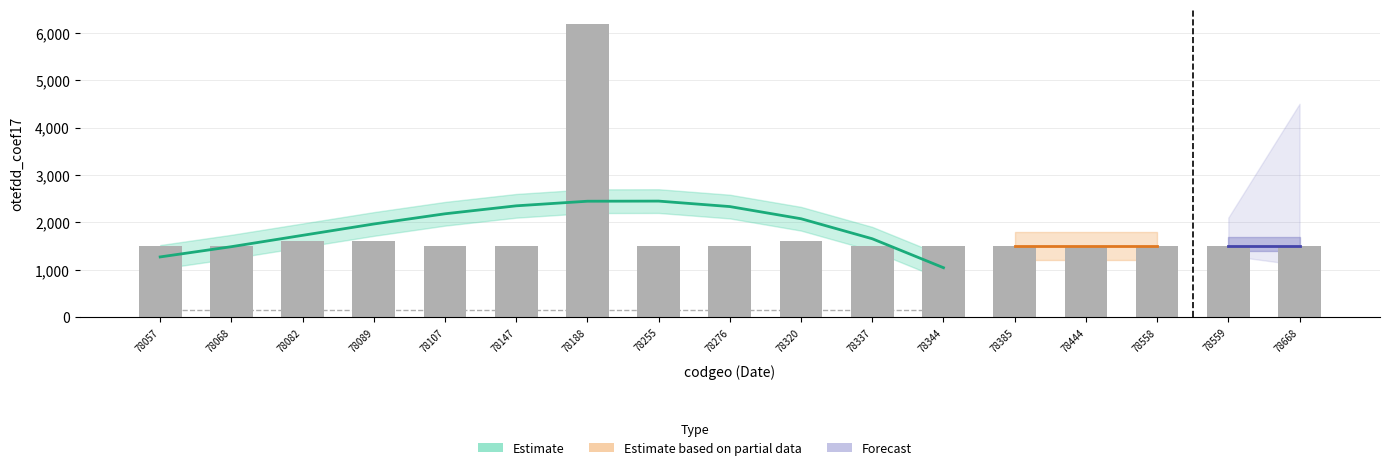

Which series has the largest total across all categories?

Estimate